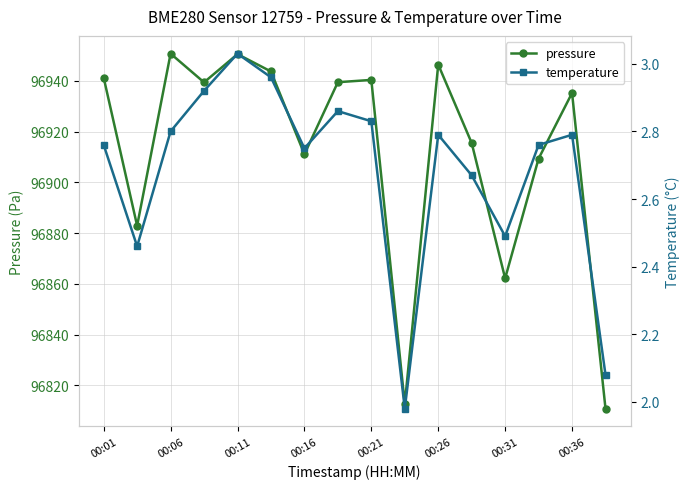

What is the sum of all pressure values?

1550591.2